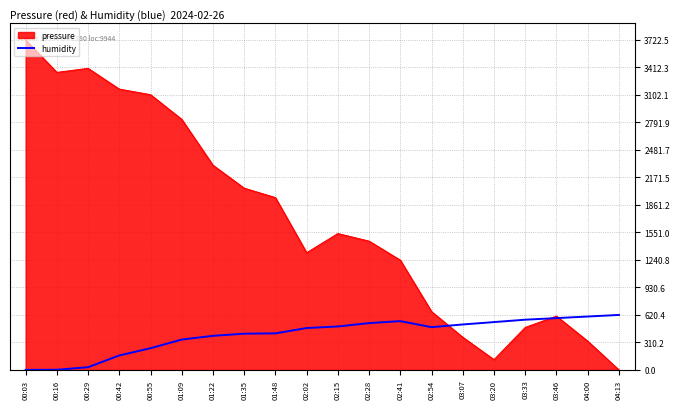

Between 01:09 and 02:54, which series saw the biggest shift?

pressure